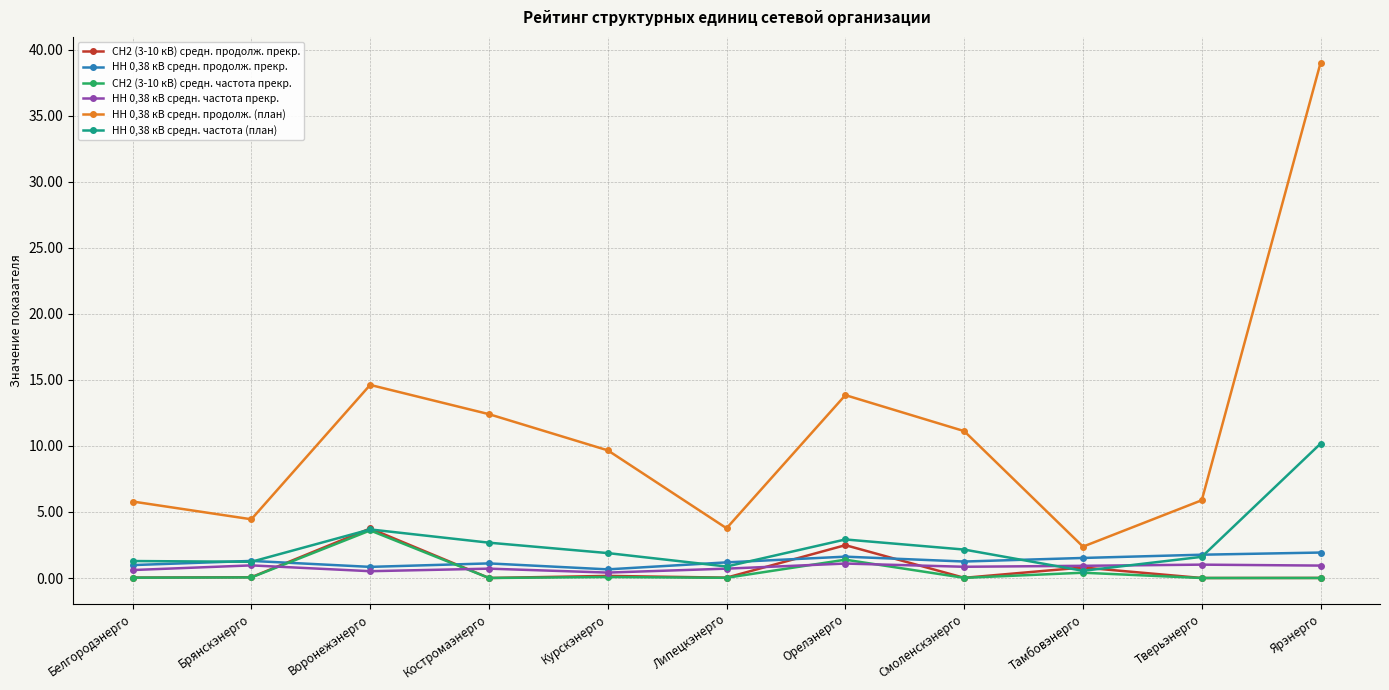

The value of НН 0,38 кВ средн. продолж. (план) at Курскэнерго is 9.7. True or false?

True